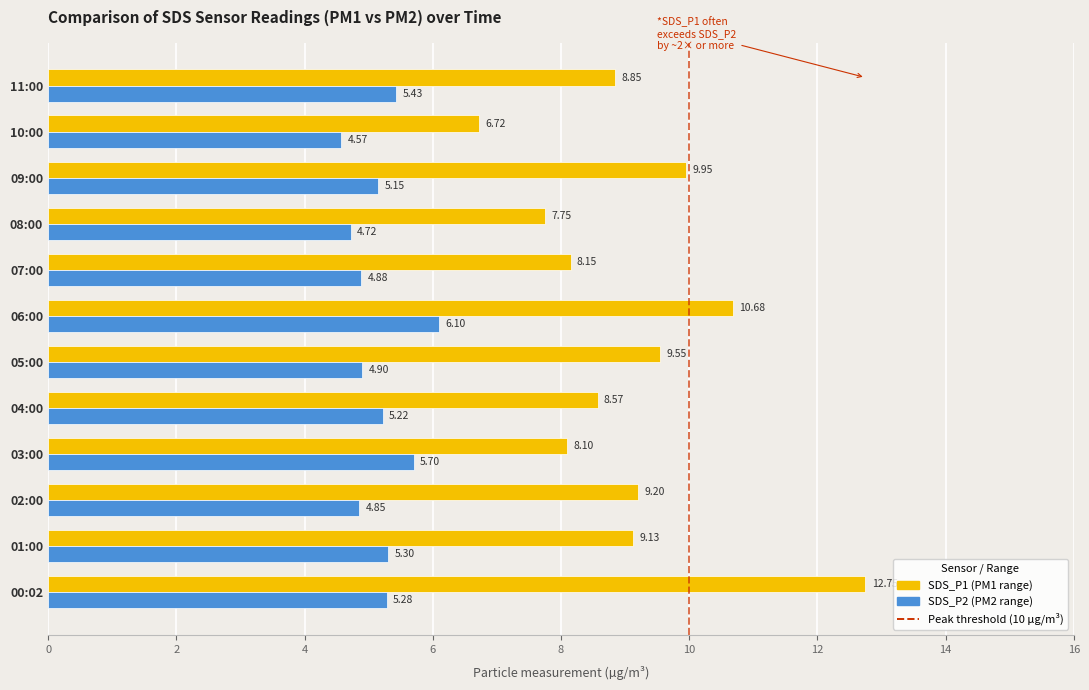

How many data points does each series have?

12